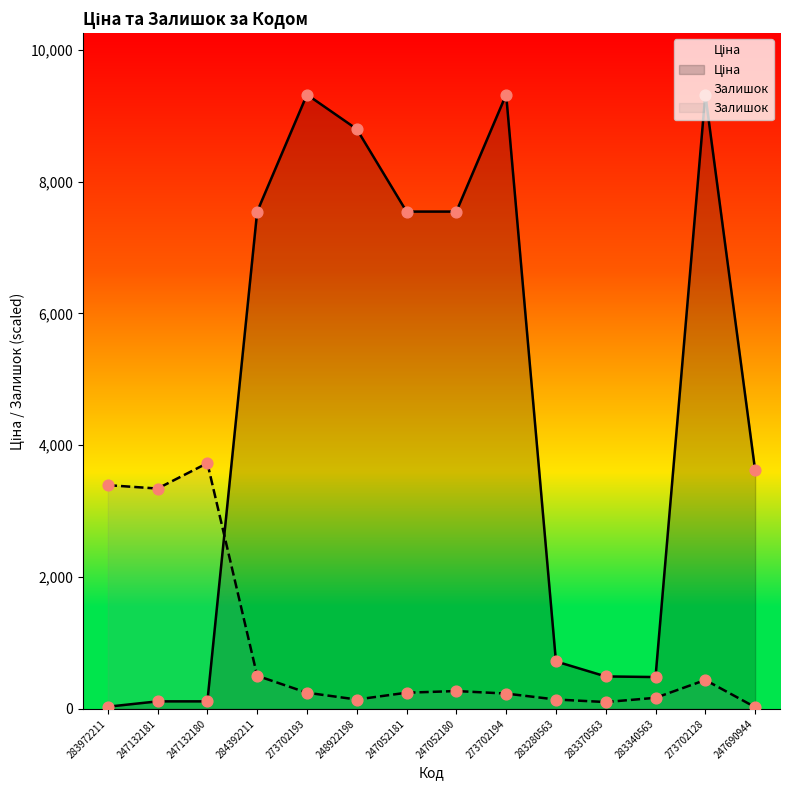

Which series has the largest total across all categories?

Ціна